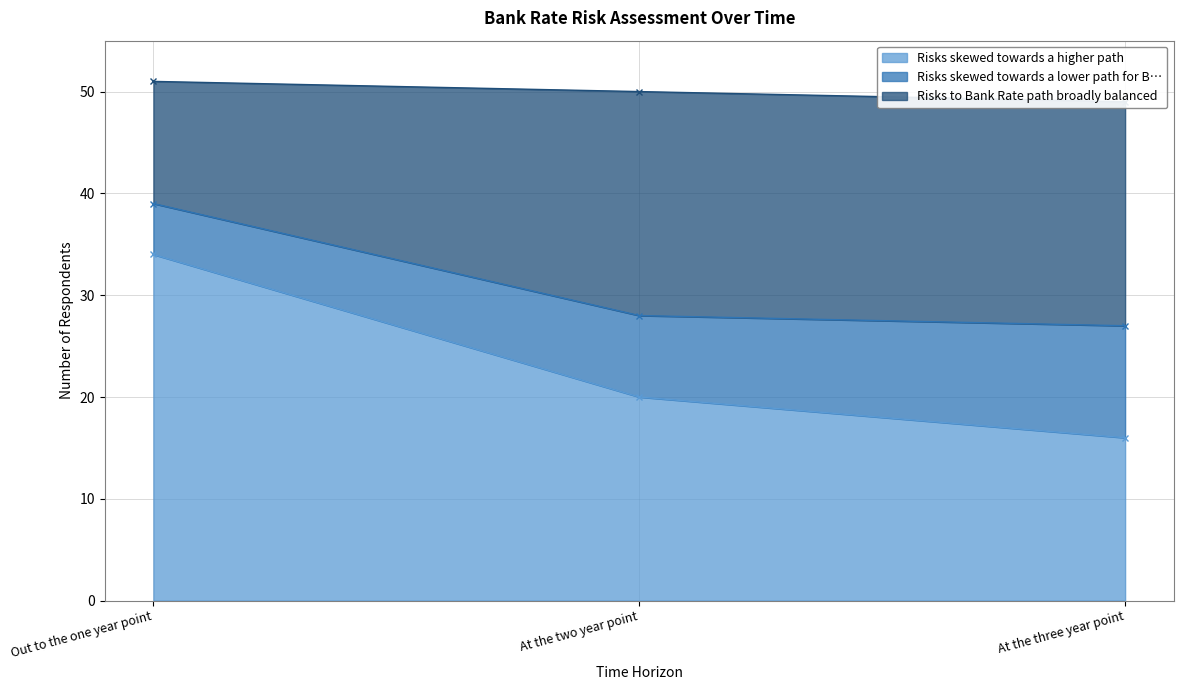

True or false: Risks skewed towards a higher path has a value of 34 at Out to the one year point.

True